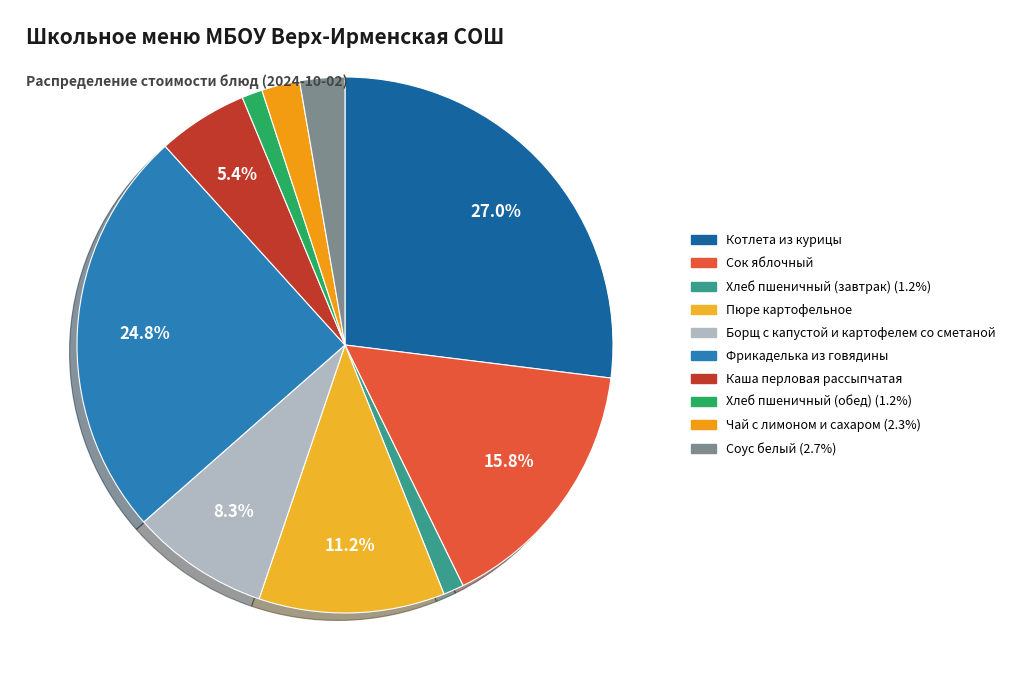

True or false: Хлеб пшеничный (обед) accounts for 1% of the total.

True